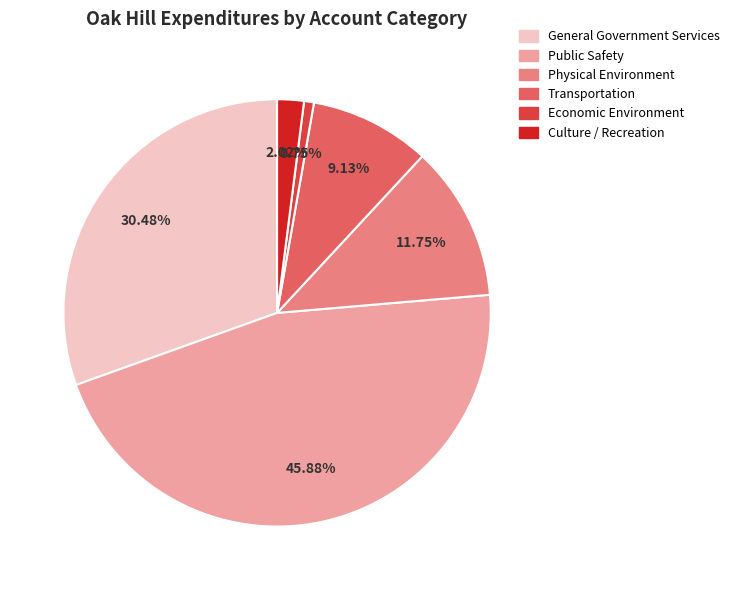

Is there any slice that represents more than half of the pie?

No